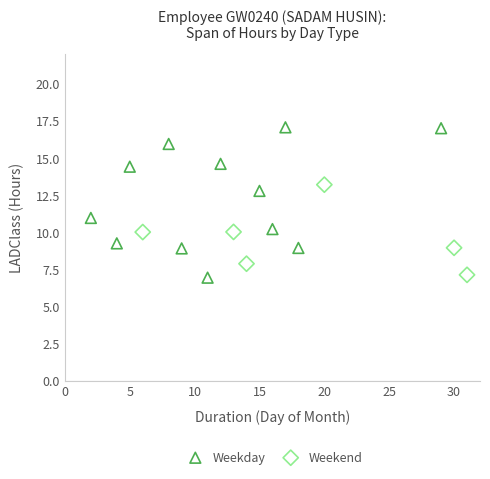

Which series reaches the maximum Y coordinate?

Weekday